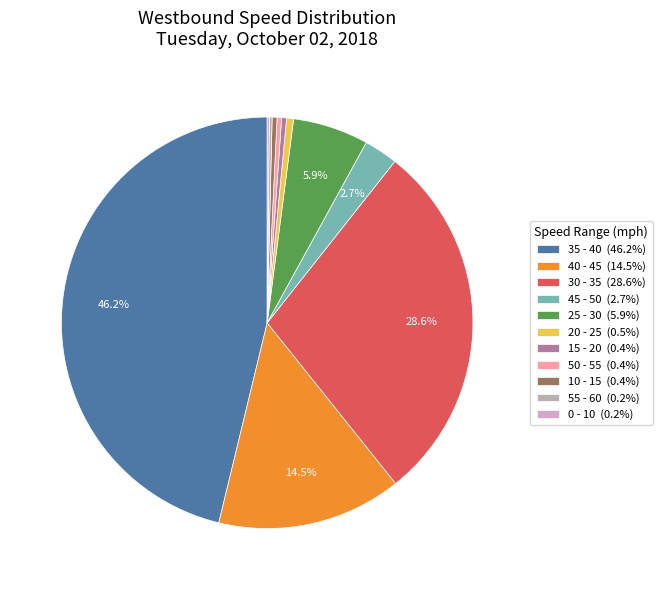

Count the number of slices in the pie.

11